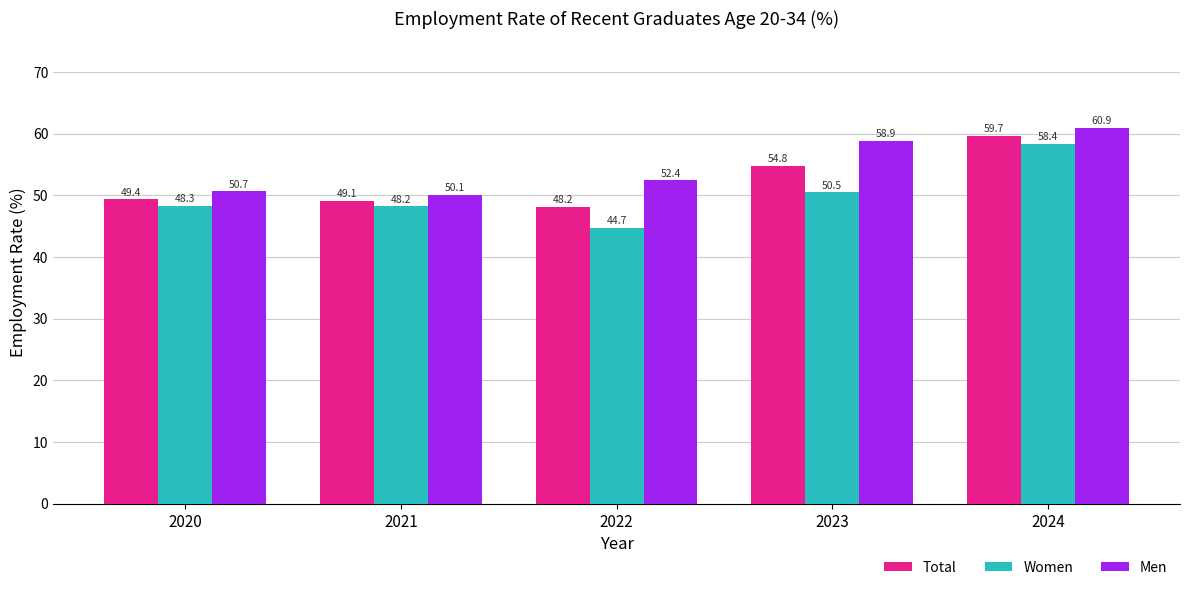

Which series changed the most between 2020 and 2023?

Men